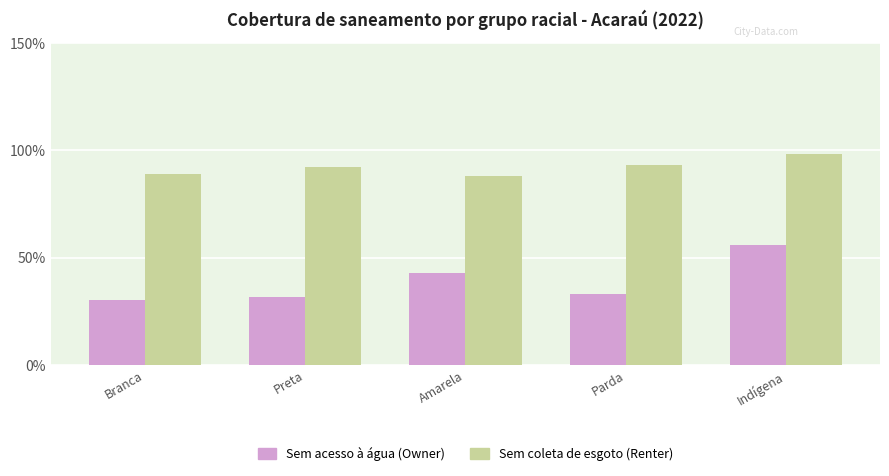

Which series changed the most between Parda and Indígena?

Sem acesso à água (Owner)